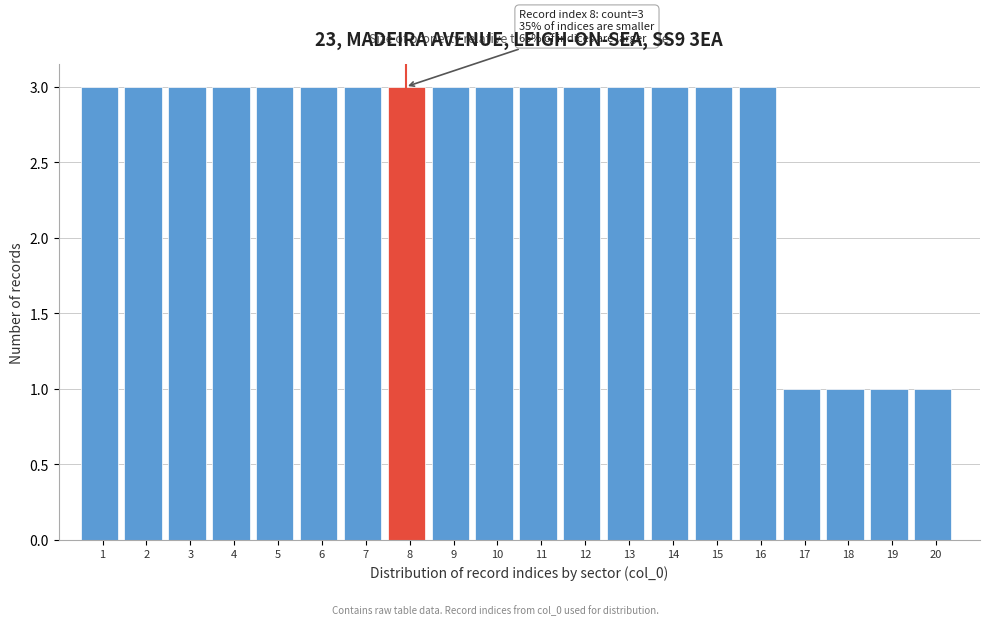

Reading left to right, extract all data points from this chart.

1=3	2=3	3=3	4=3	5=3	6=3	7=3	8=3	9=3	10=3	11=3	12=3	13=3	14=3	15=3	16=3	17=1	18=1	19=1	20=1